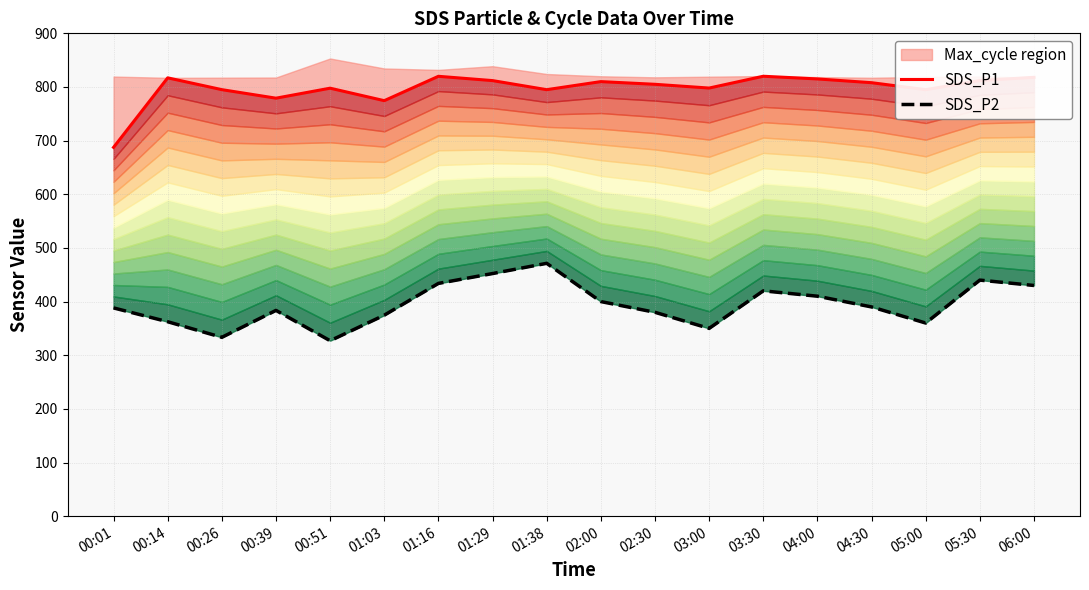

What is the minimum value shown in the chart?

327.0